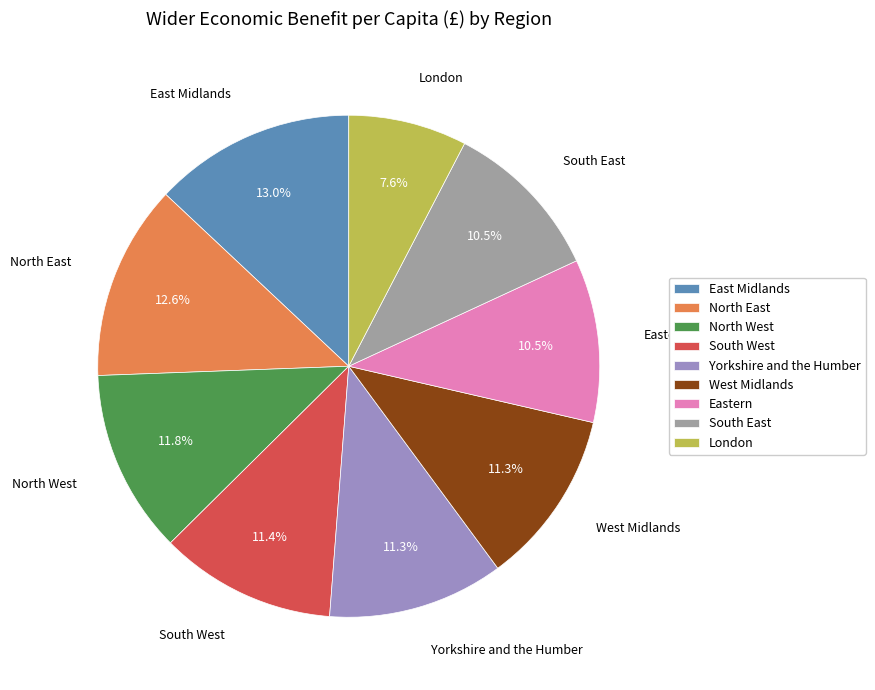

To the nearest percent, what is the combined percentage of East Midlands and Yorkshire and the Humber?

24%